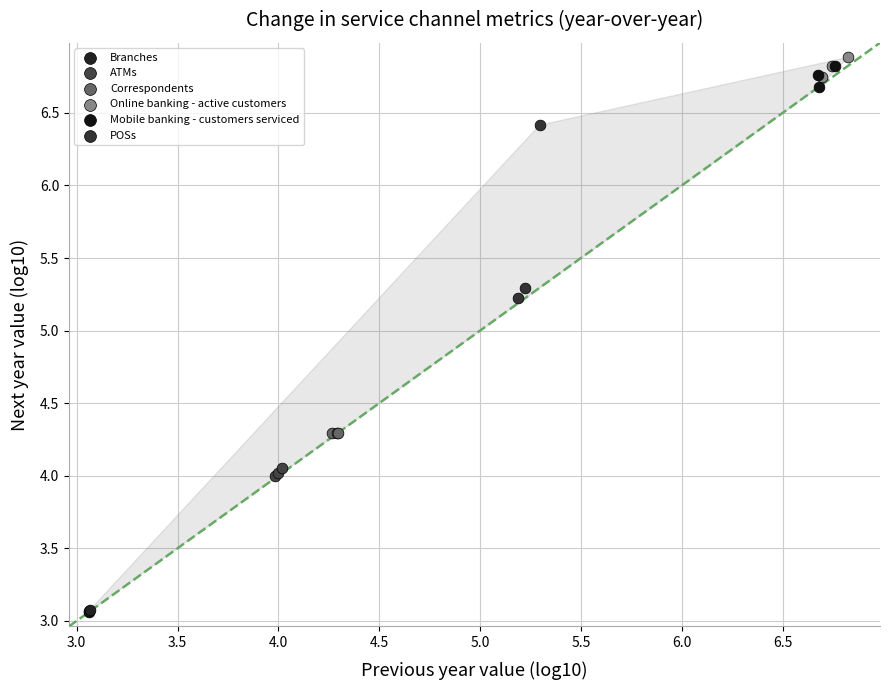

Which series contains the highest Y value?

Online banking - active customers